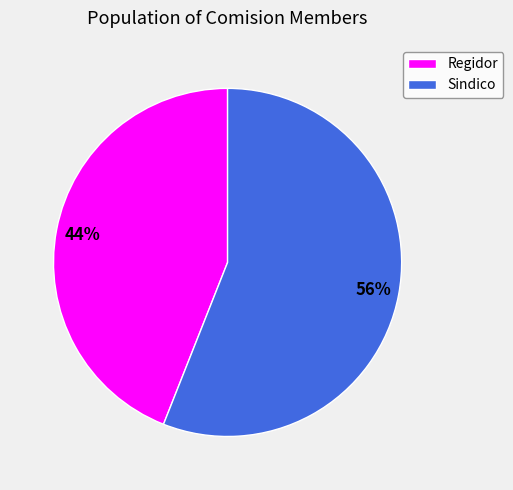

What percentage is the Sindico slice, to the nearest percent?

56%